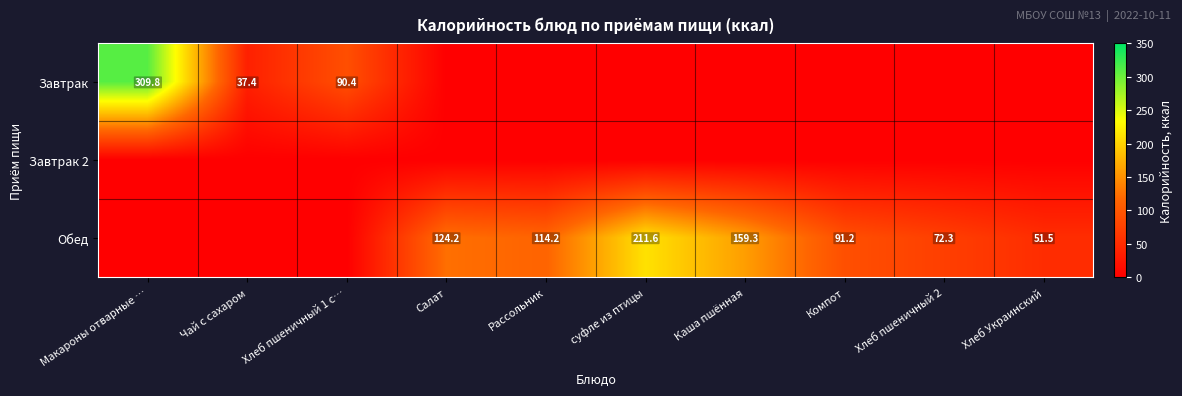

Is it true that Обед equals 32.6 at Компот?

False